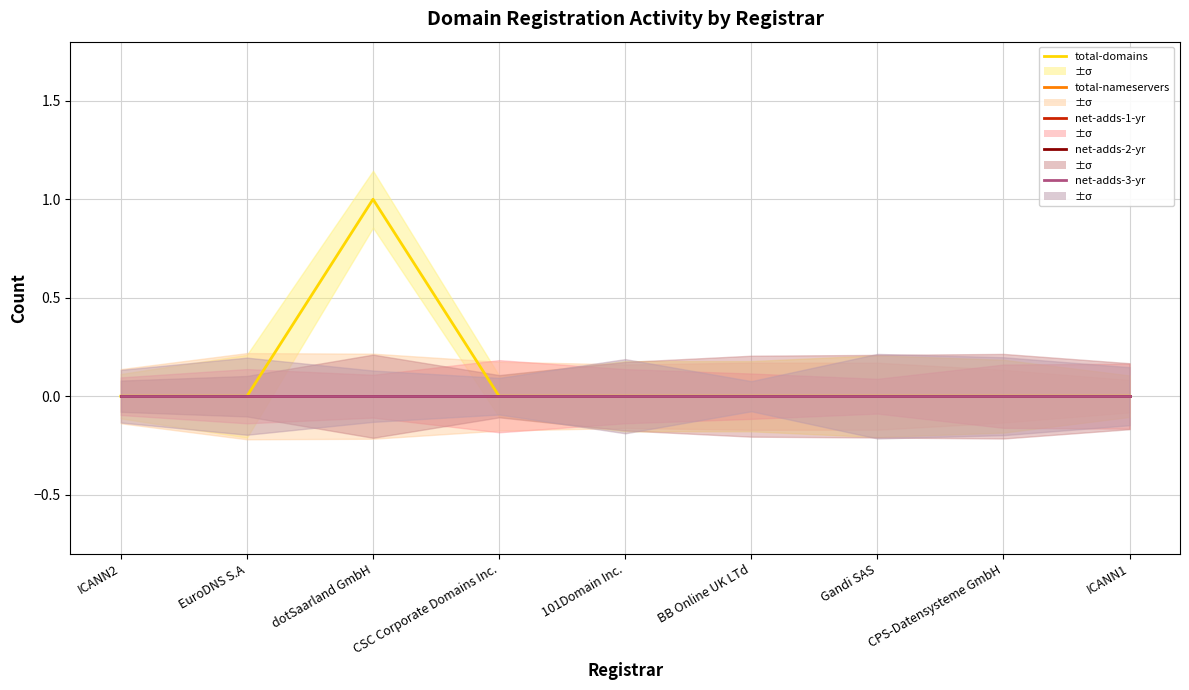

Between ICANN1 and CSC Corporate Domains Inc., which is larger?

ICANN1